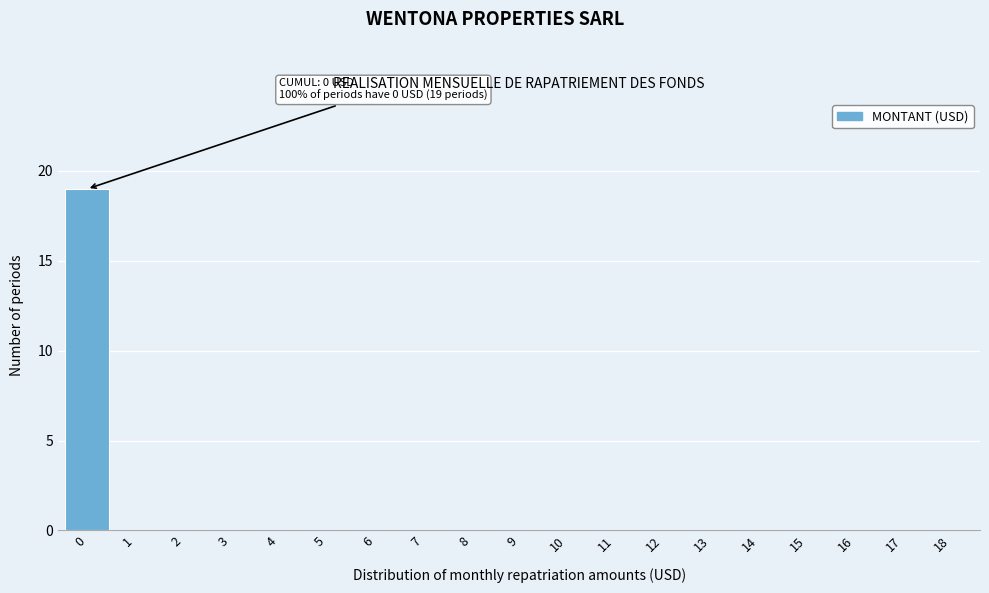

Reading right to left, list all the values displayed in this chart.

18=0	17=0	16=0	15=0	14=0	13=0	12=0	11=0	10=0	9=0	8=0	7=0	6=0	5=0	4=0	3=0	2=0	1=0	0=19